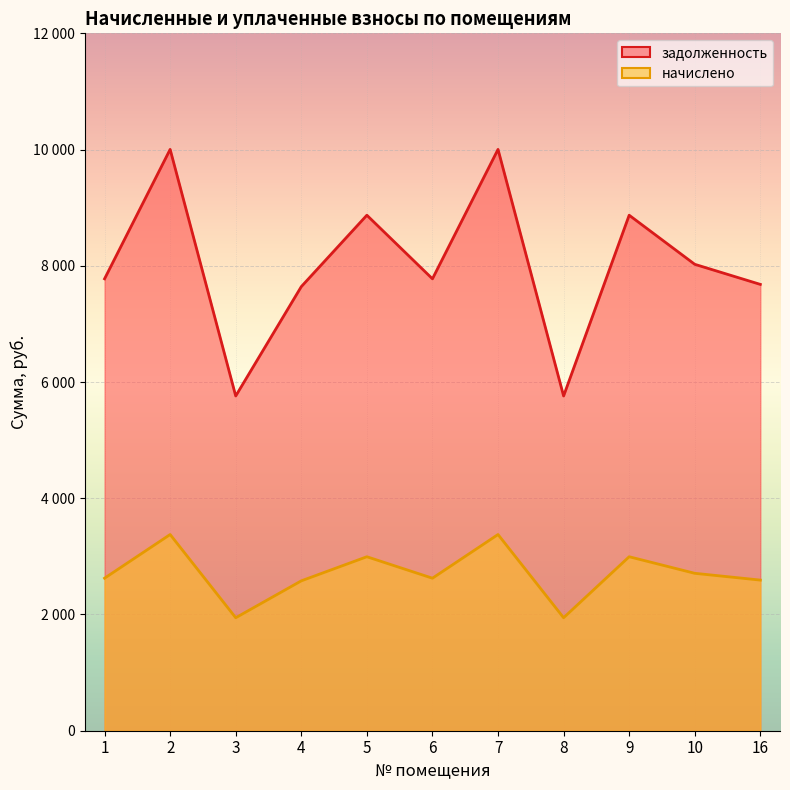

True or false: начислено and задолженность cross at least once.

False